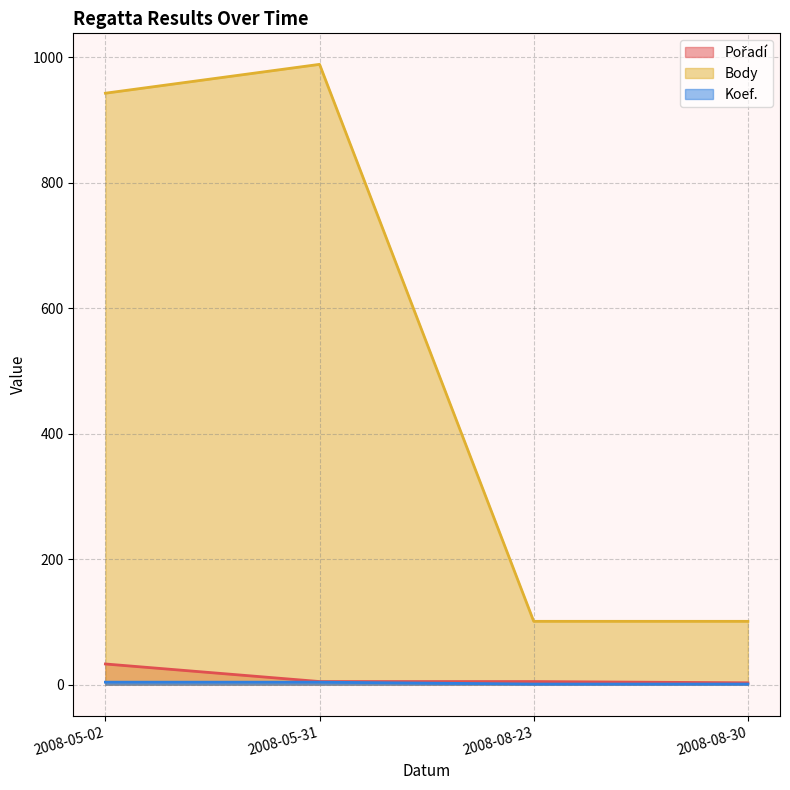

What is the label of the 1st point from the left?

2008-05-02